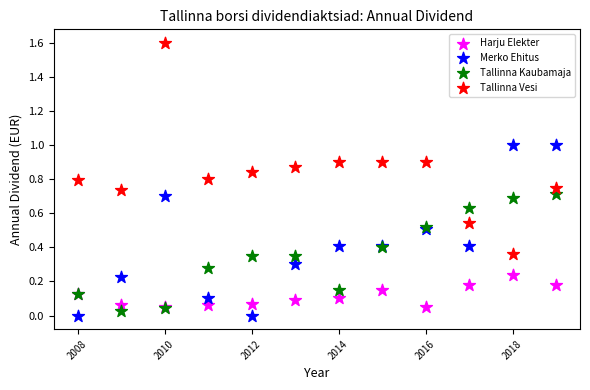

Which series has the largest Y range (max minus min)?

Tallinna Vesi